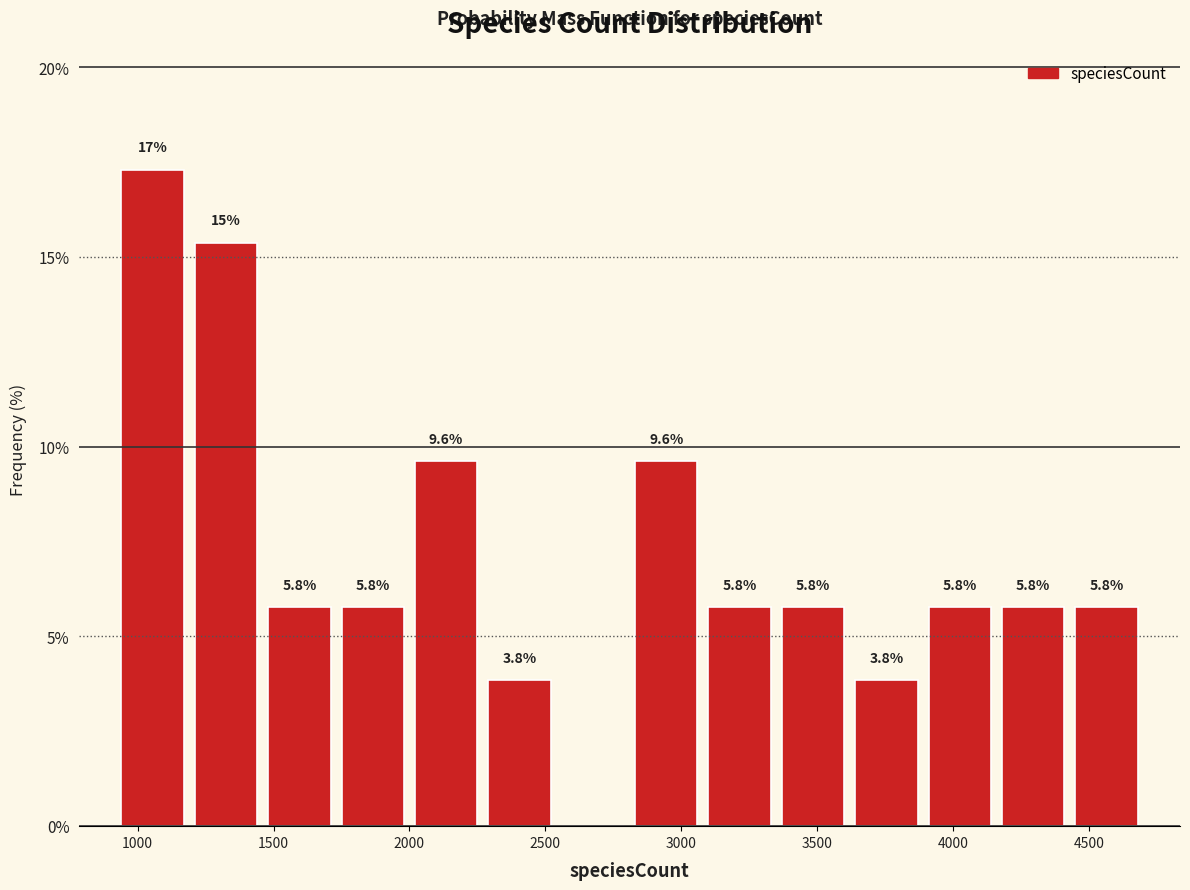

Over which range of the x-axis is the bar tallest?

920 to 1190